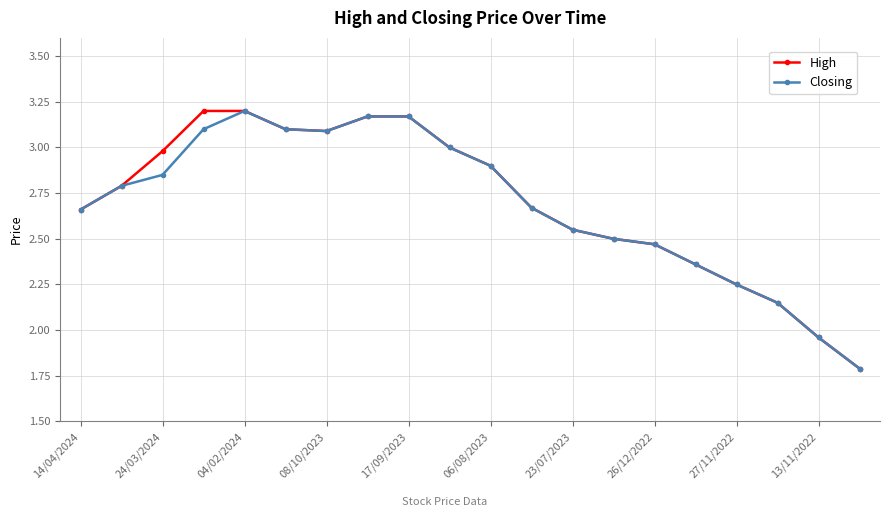

What is the value of the High point at the 6th from the left?

3.1